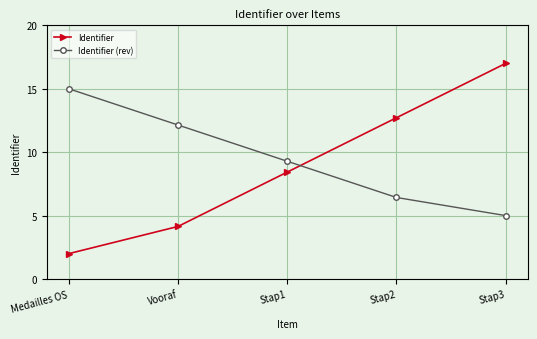

Reading left to right, extract all data points from this chart.

Identifier: Medailles OS=2.0	Vooraf=4.1	Stap1=8.4	Stap2=12.7	Stap3=17.0
Identifier (rev): Medailles OS=15.0	Vooraf=12.1	Stap1=9.3	Stap2=6.4	Stap3=5.0